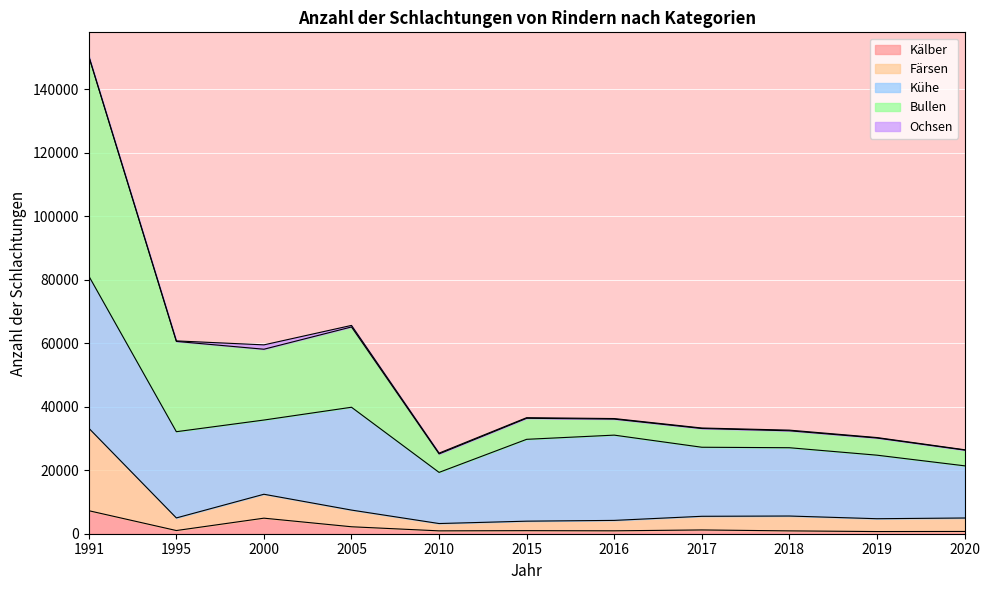

In Kälber, how many points are lower than both neighbors (excluding endpoints)?

4